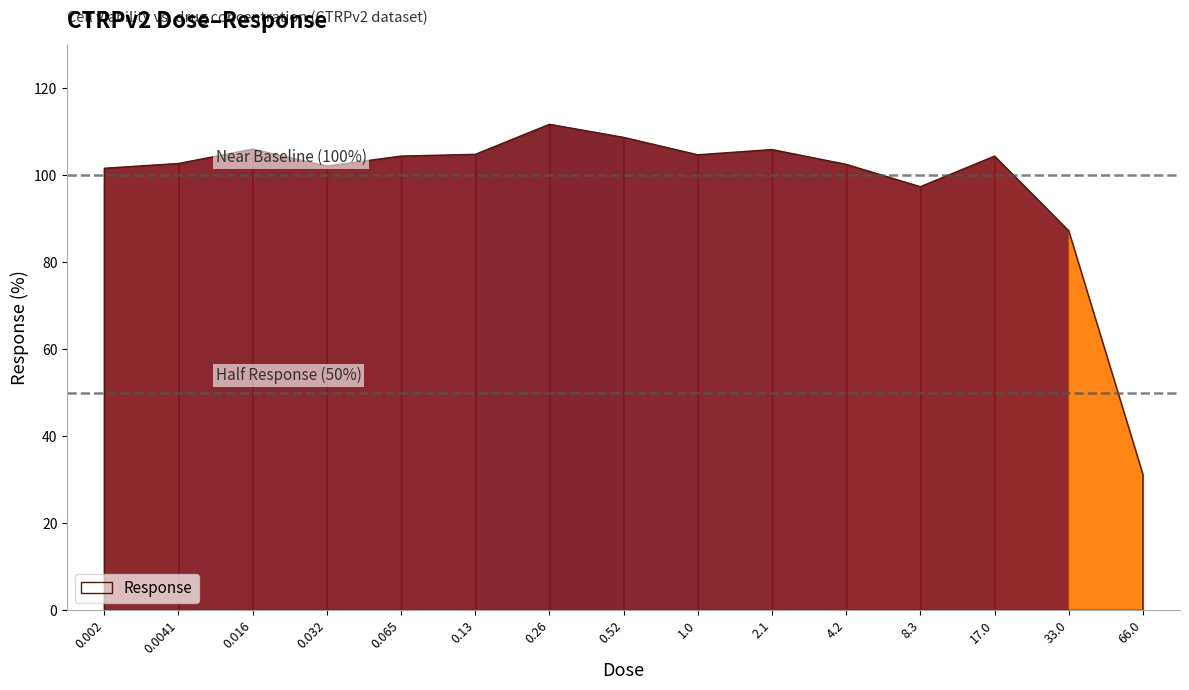

Reading right to left, extract all data points from this chart.

66.0=31.3	33.0=87.2	17.0=104.4	8.3=97.4	4.2=102.5	2.1=105.9	1.0=104.7	0.52=108.7	0.26=111.7	0.13=104.8	0.065=104.4	0.032=102.1	0.016=106.0	0.0041=102.7	0.002=101.6